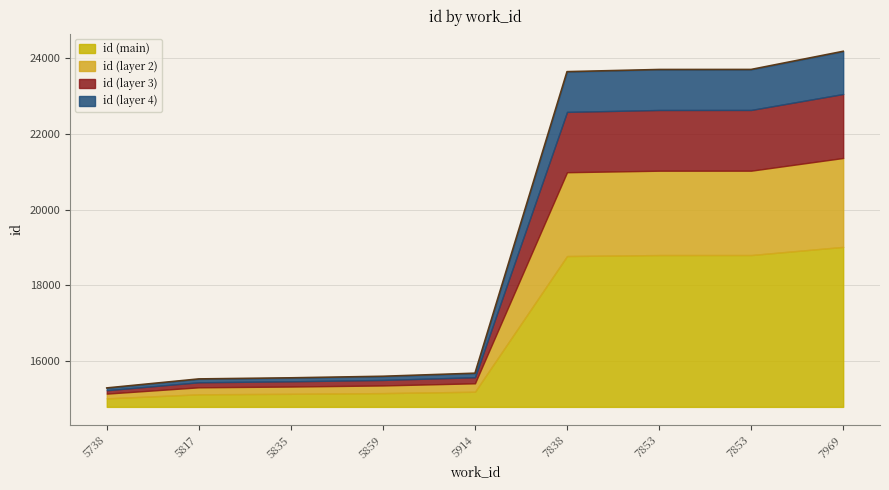

How many data points are above 15682?

4